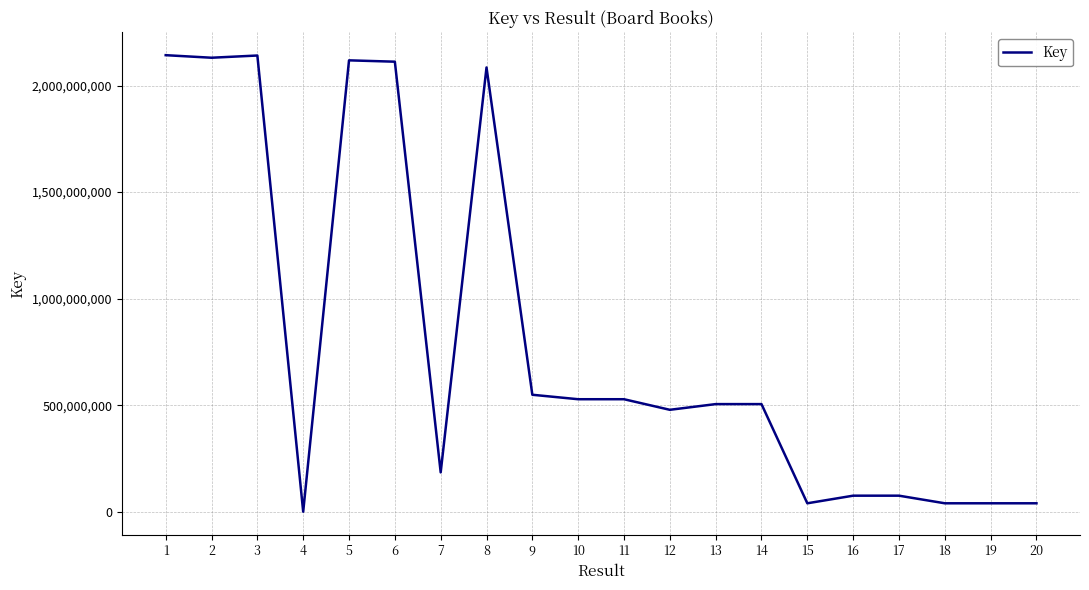

At which label does the data first exceed 505004160?

1